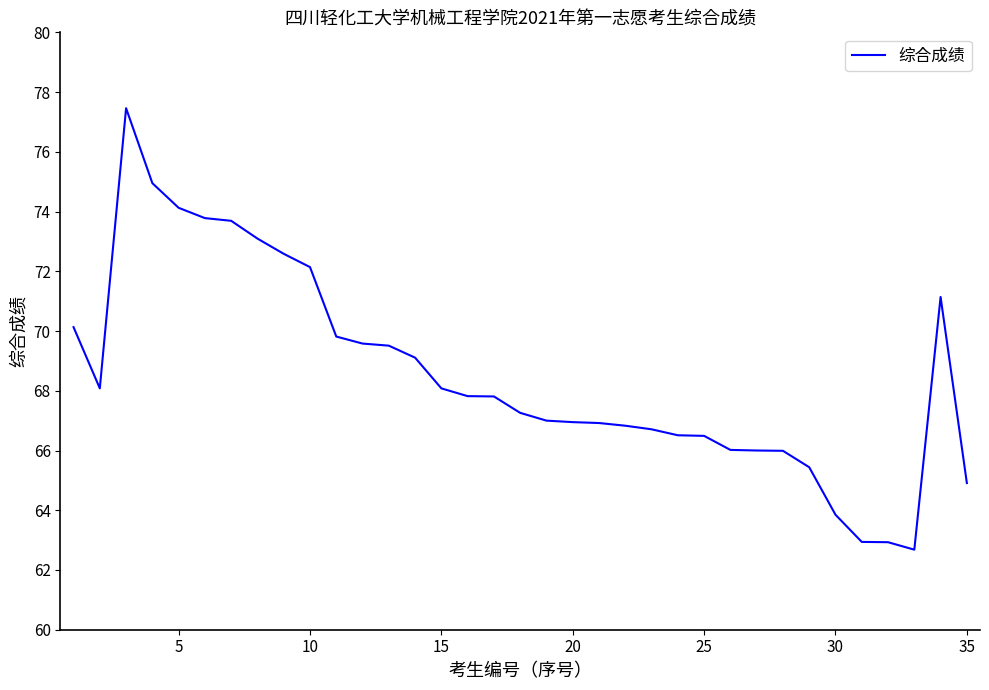

What is the smallest value displayed?

62.7